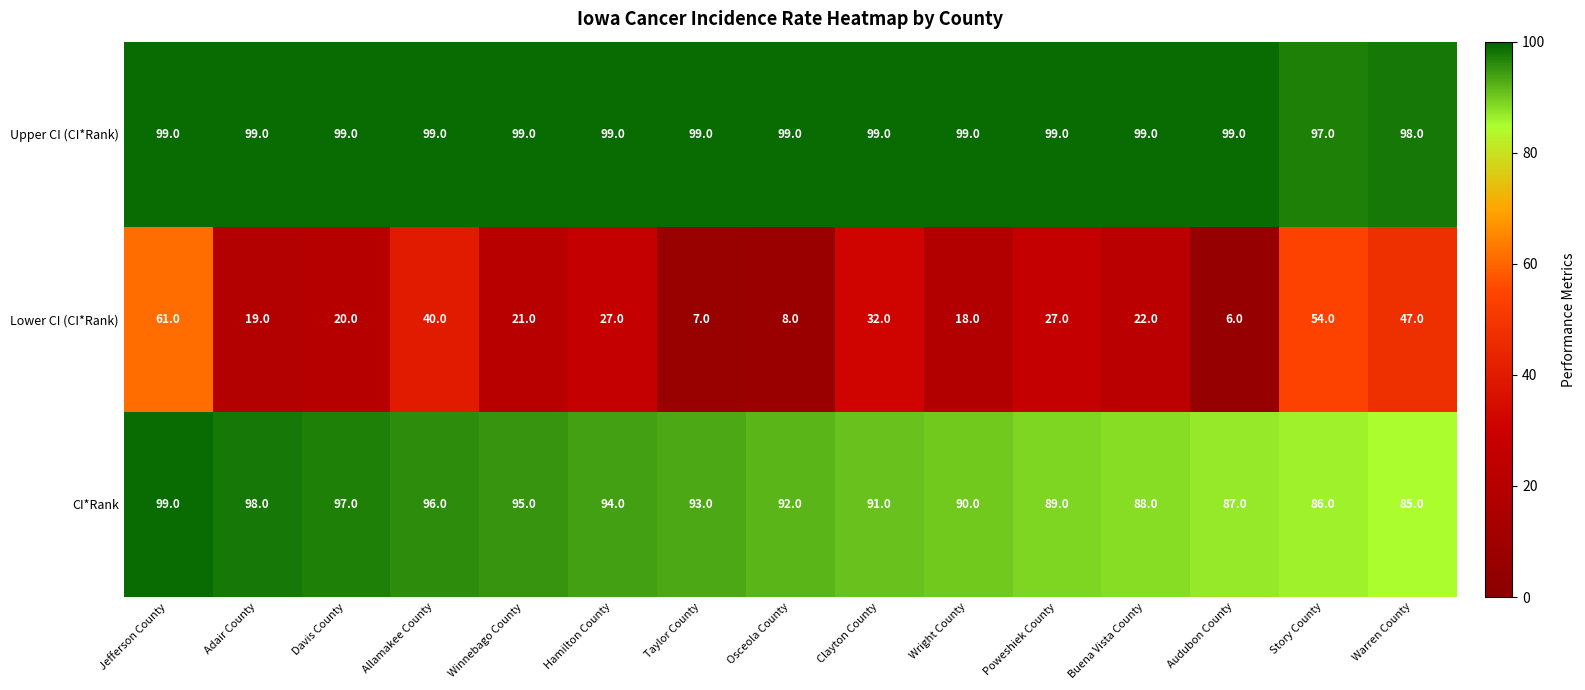

The value of Upper CI (CI*Rank) at Hamilton County is 37. True or false?

False